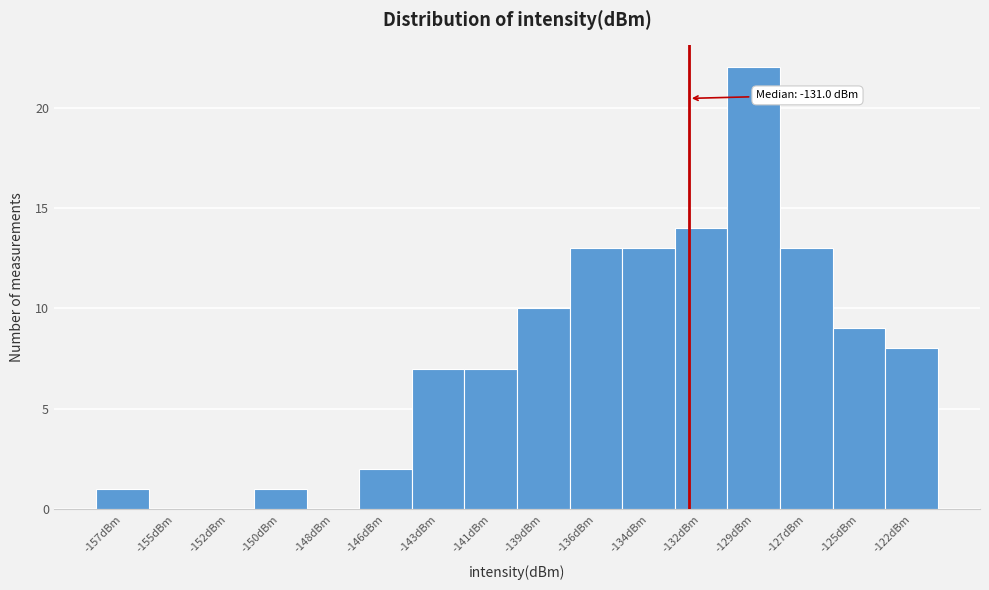

Reading left to right, transcribe all the data shown in this chart.

-157dBm=1	-155dBm=0	-152dBm=0	-150dBm=1	-148dBm=0	-146dBm=2	-143dBm=7	-141dBm=7	-139dBm=10	-136dBm=13	-134dBm=13	-132dBm=14	-129dBm=22	-127dBm=13	-125dBm=9	-122dBm=8